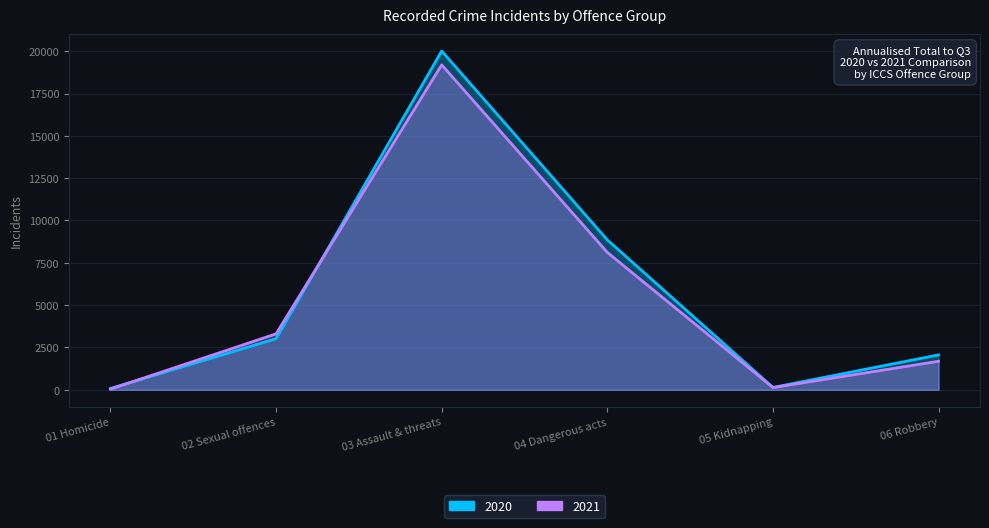

Reading left to right, list all the values displayed in this chart.

2020: 01 Homicide=82	02 Sexual offences=3020	03 Assault & threats=20010	04 Dangerous acts=8857	05 Kidnapping=141	06 Robbery=2063
2021: 01 Homicide=42	02 Sexual offences=3306	03 Assault & threats=19193	04 Dangerous acts=8115	05 Kidnapping=132	06 Robbery=1687